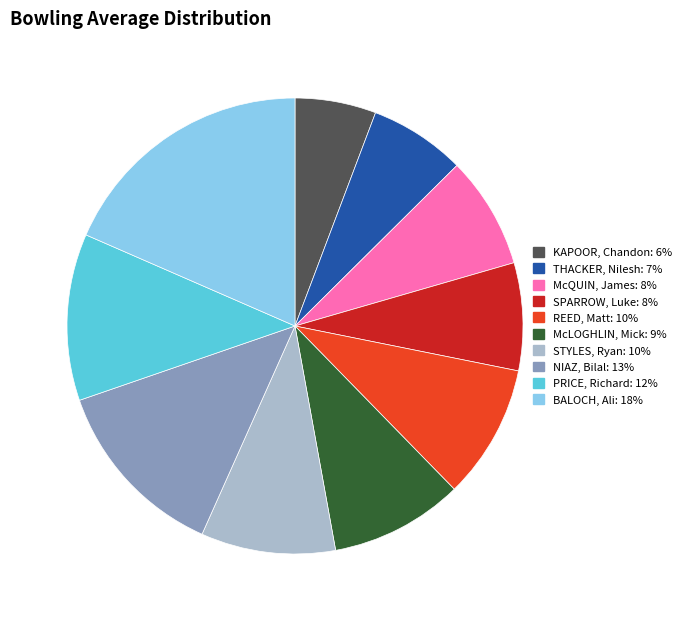

Which slice is the largest?

BALOCH, Ali